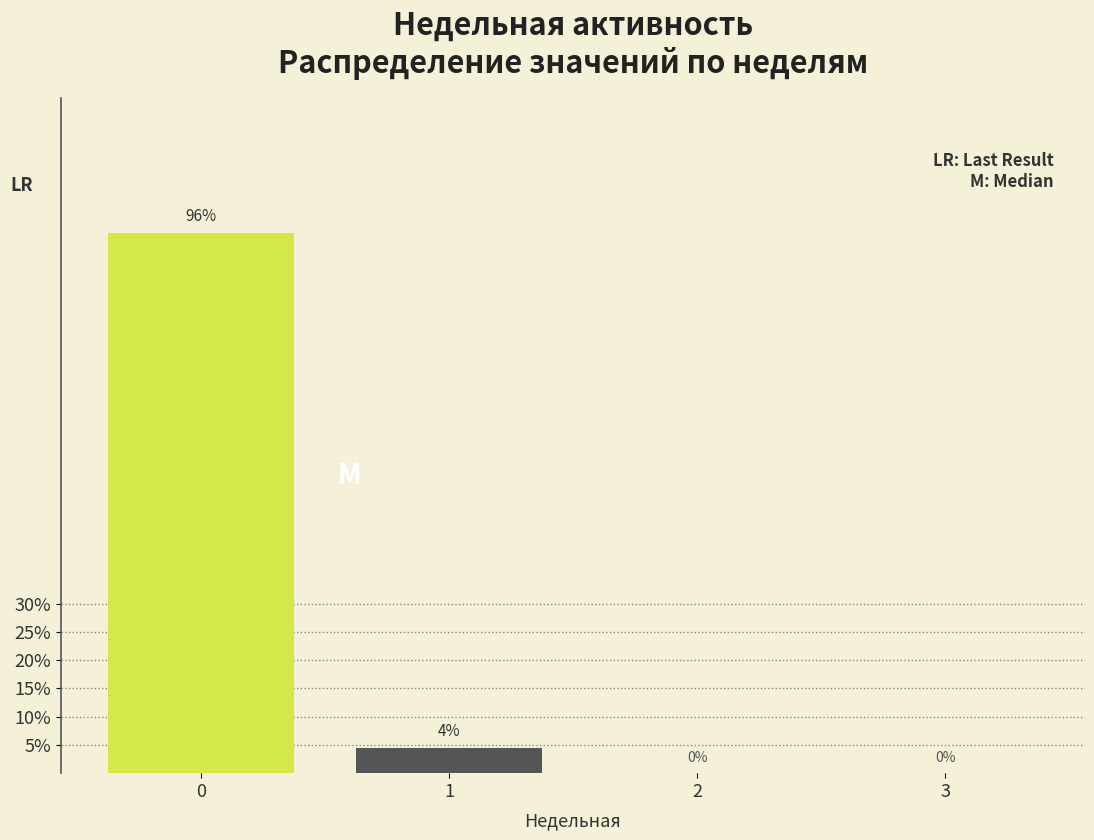

What is the sum of all values?

100.0